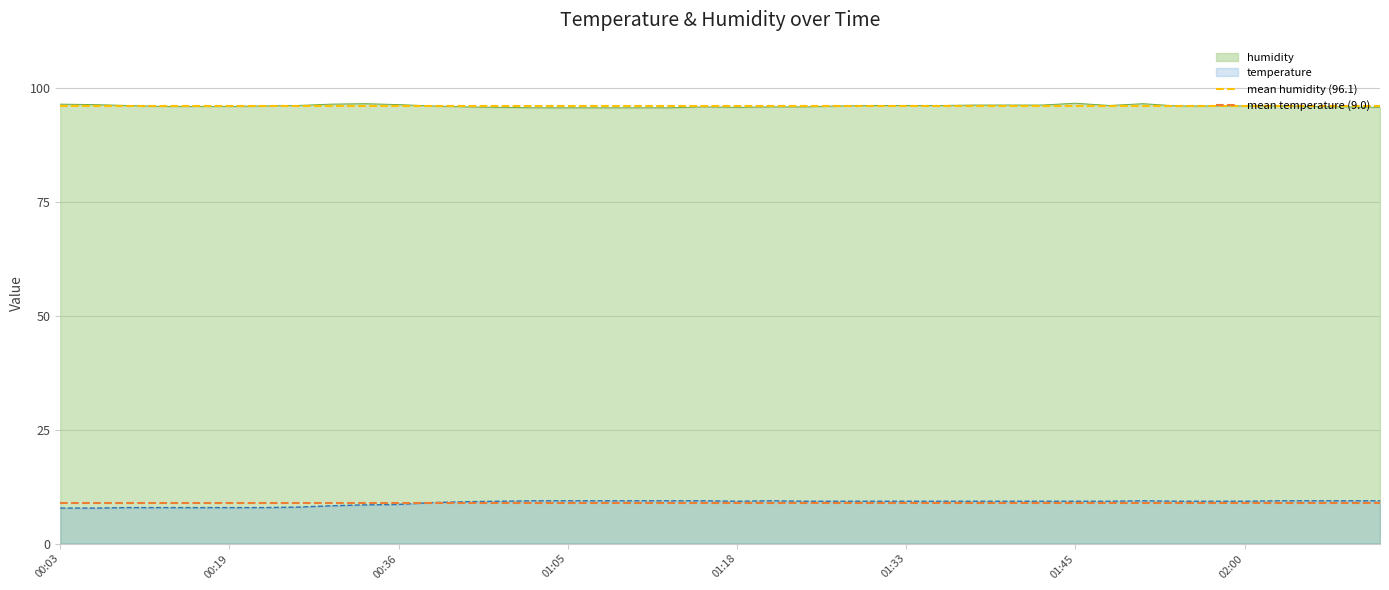

What is the highest value of the humidity series?

96.7